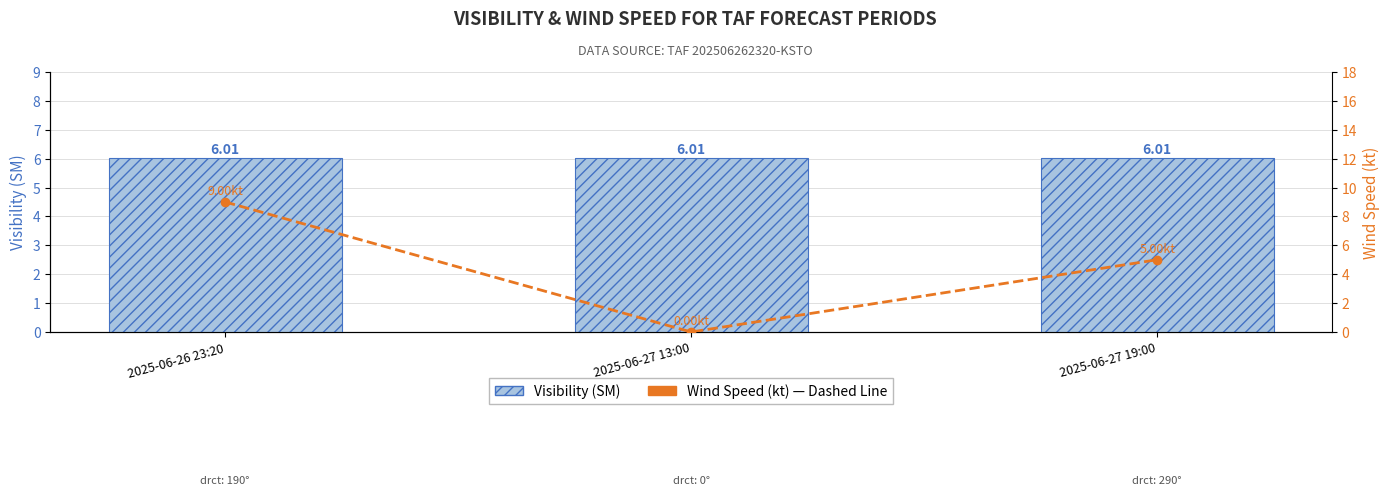

Reading right to left, transcribe all the data shown in this chart.

Visibility (SM): 6.0	6.0	6.0
Wind Speed (kt): 5.0	0.0	9.0